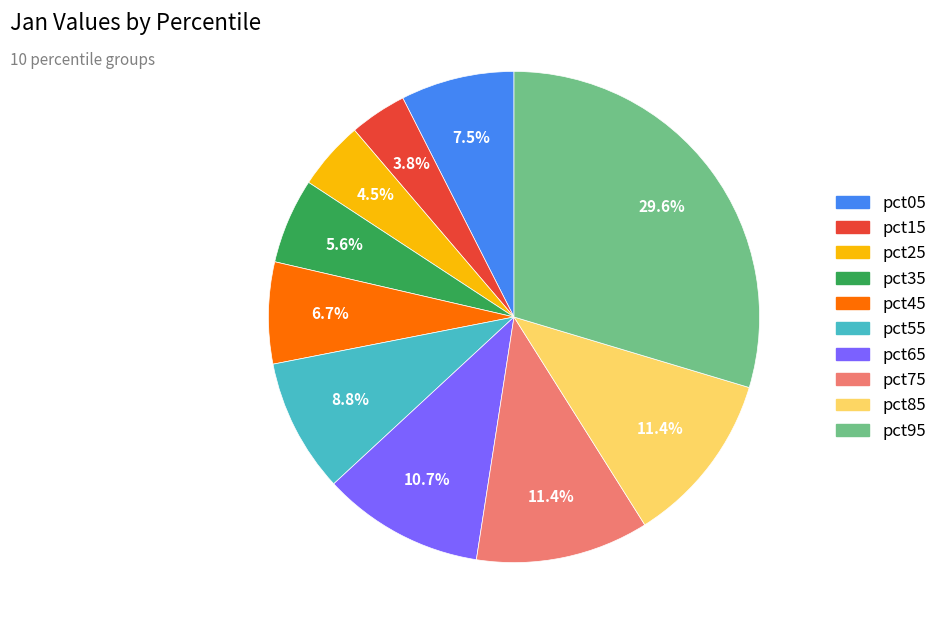

To the nearest percent, what is the difference between the largest and smallest slice percentages?

26%